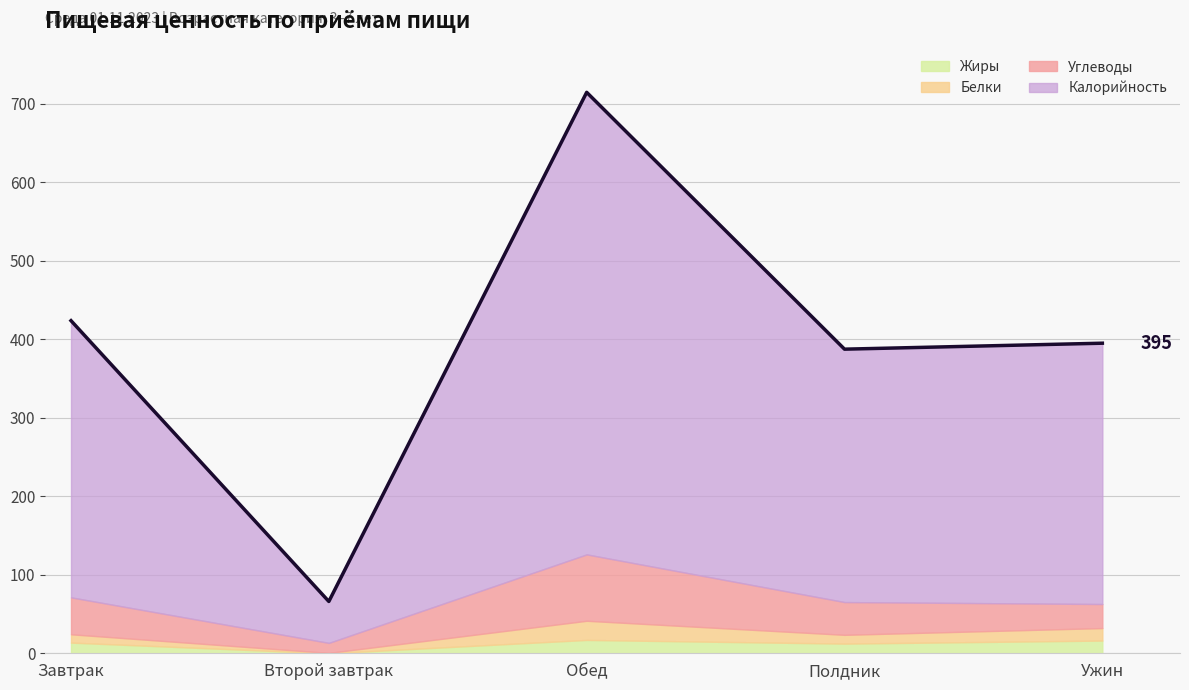

How many lines are shown in the chart?

4